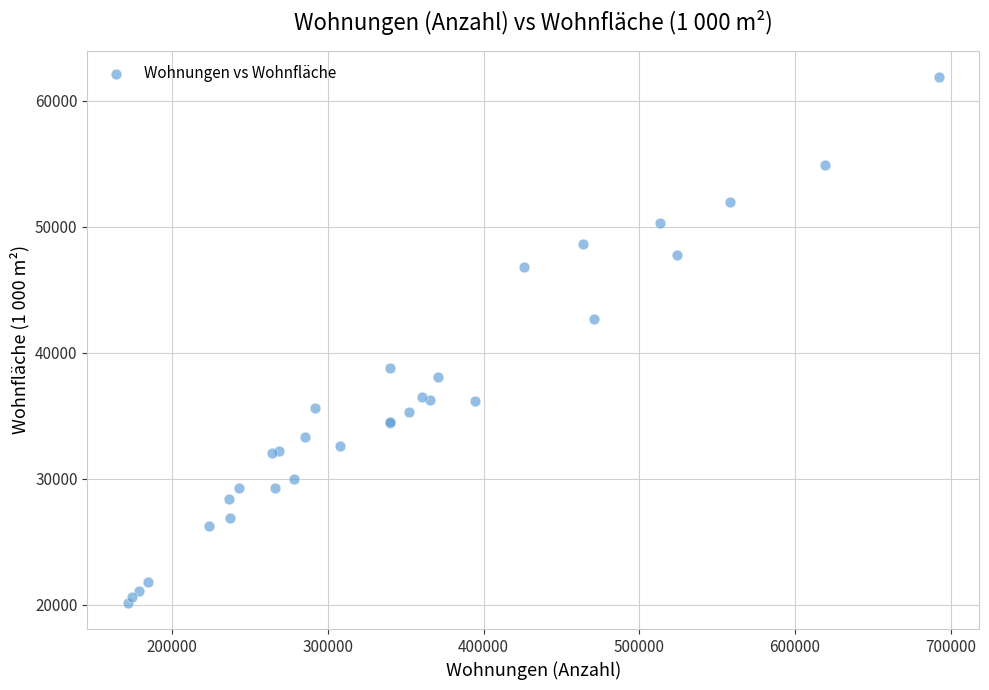

What Y value in the scatter plot is closest to 41012?

42641.1